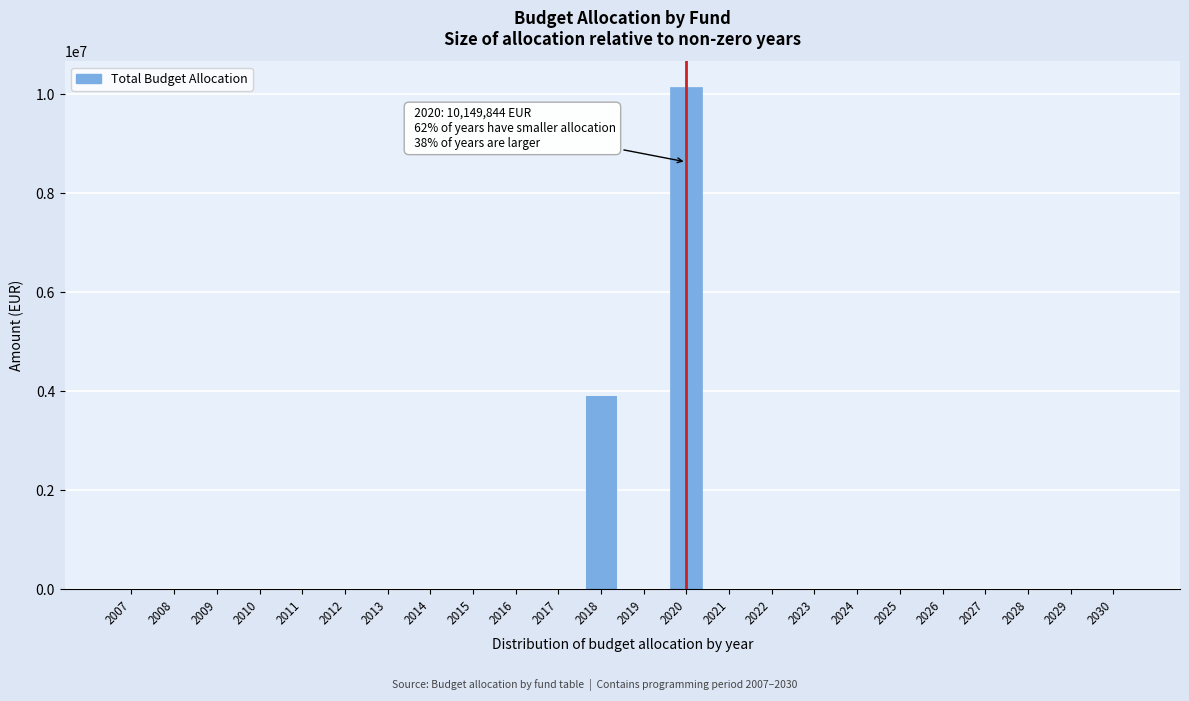

Reading left to right, what are all the values shown in this chart?

2007=0.0	2008=0.0	2009=0.0	2010=0.0	2011=0.0	2012=0.0	2013=0.0	2014=0.0	2015=0.0	2016=0.0	2017=0.0	2018=3932292.3	2019=0.0	2020=10149844.3	2021=0.0	2022=0.0	2023=0.0	2024=0.0	2025=0.0	2026=0.0	2027=0.0	2028=0.0	2029=0.0	2030=0.0